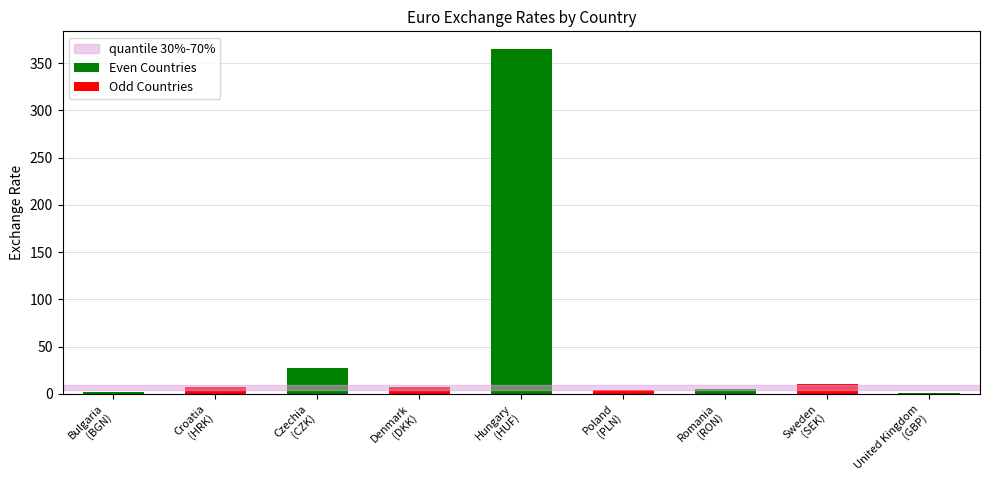

List the labels in order of value, smallest first.

United Kingdom, Bulgaria, Poland, Romania, Denmark, Croatia, Sweden, Czechia, Hungary